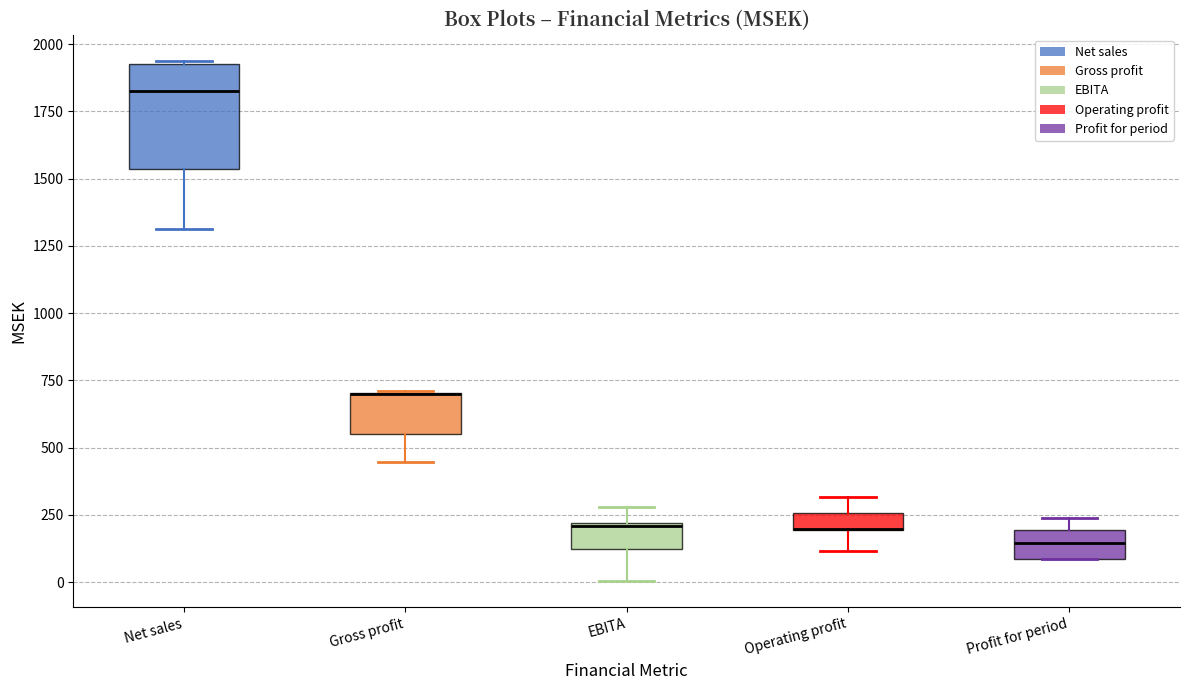

Which box is the tallest, from its lower edge to its upper edge?

Net sales